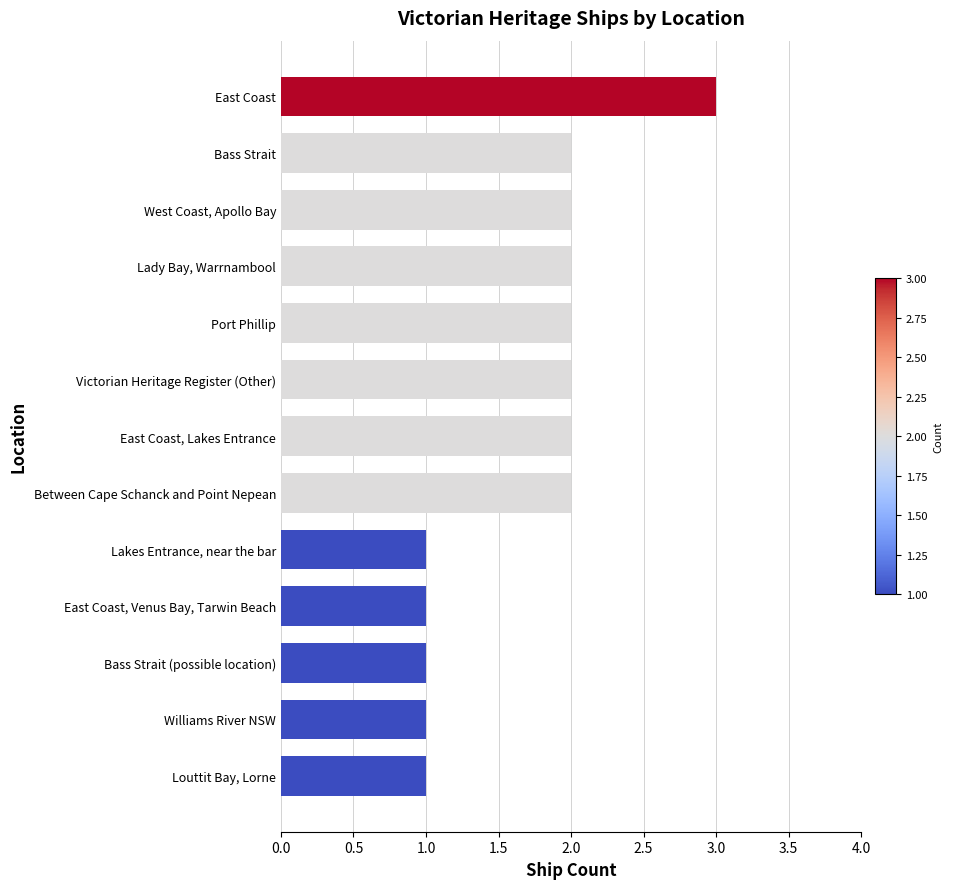

Reading top to bottom, what are all the values shown in this chart?

3	2	2	2	2	2	2	2	1	1	1	1	1